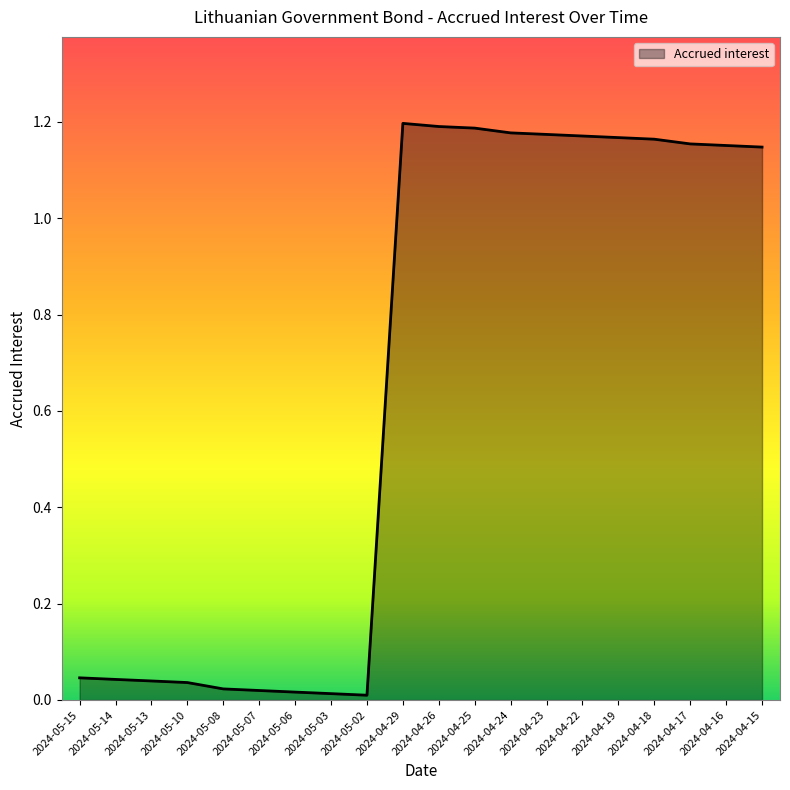

How many lines are shown in the chart?

1